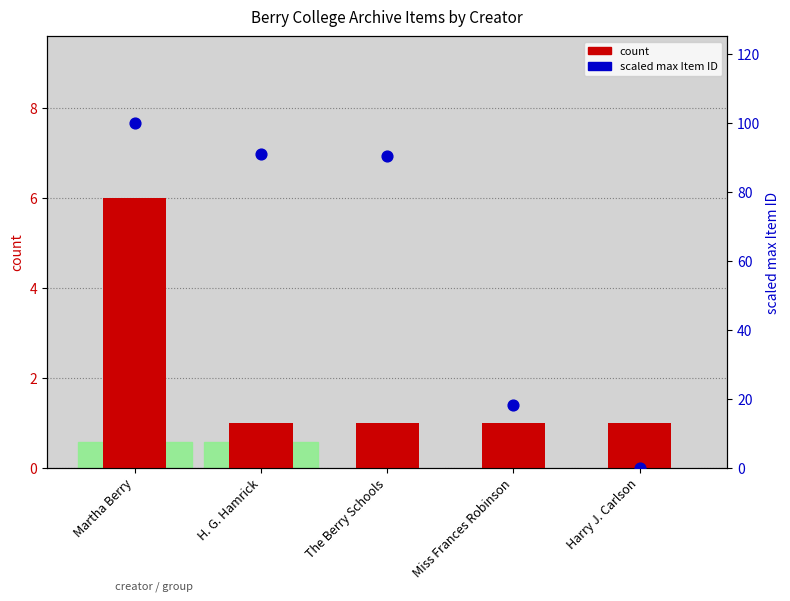

Which series contains the lowest Y value?

max Item ID (scaled)